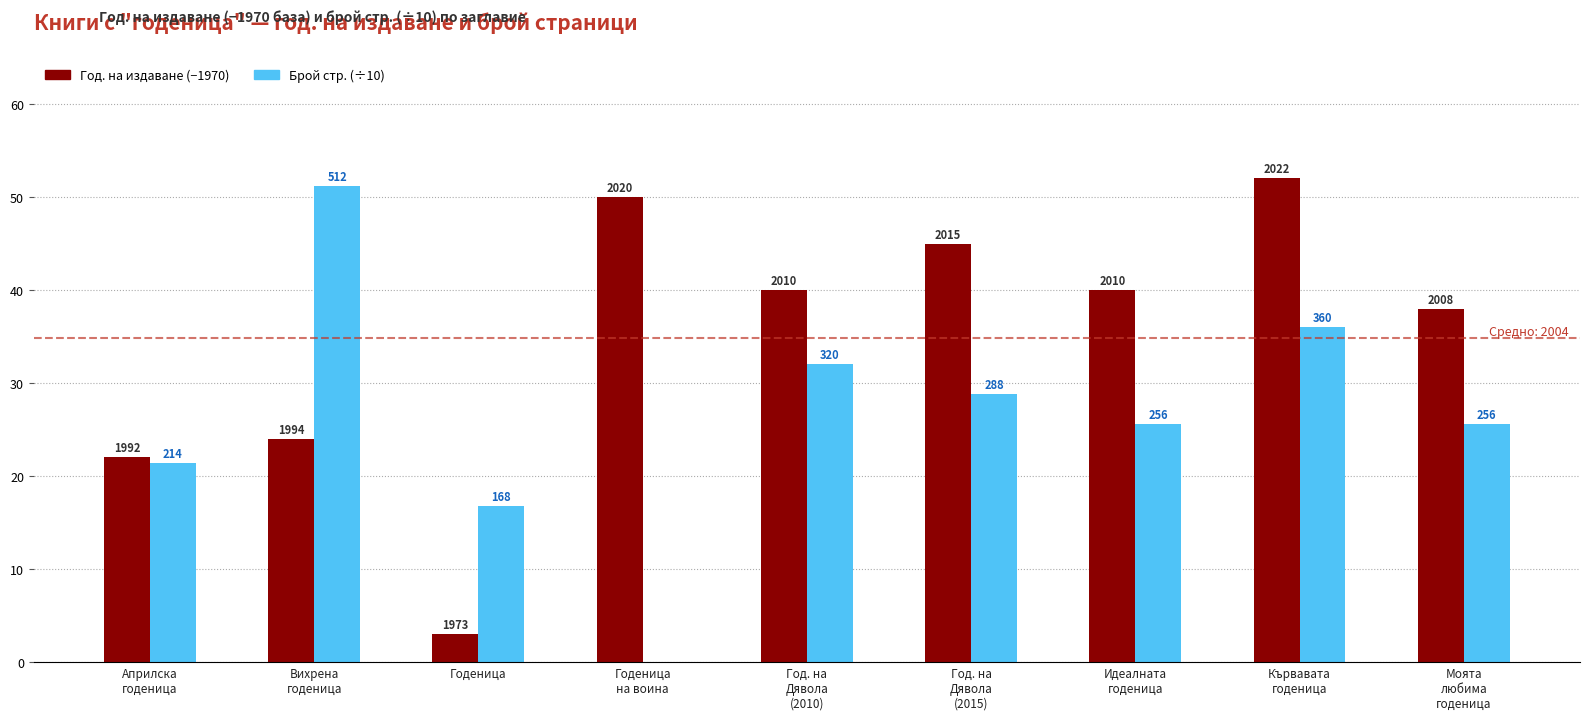

What are all the series names shown in the legend?

Год. на издаване (−1970), Брой стр. (÷10)